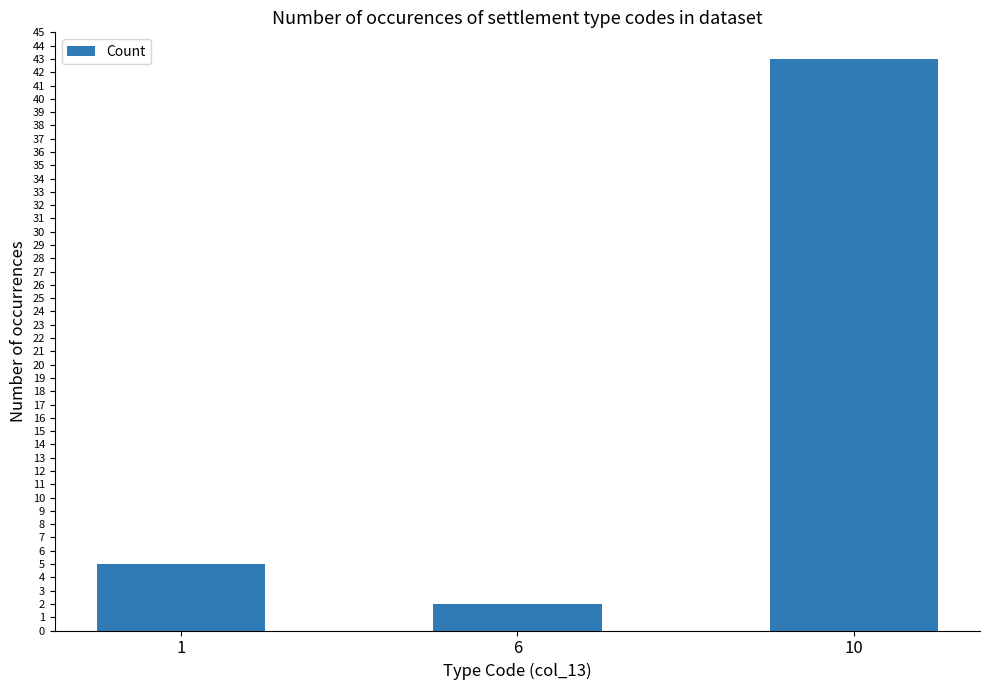

How many series are shown in this chart?

1